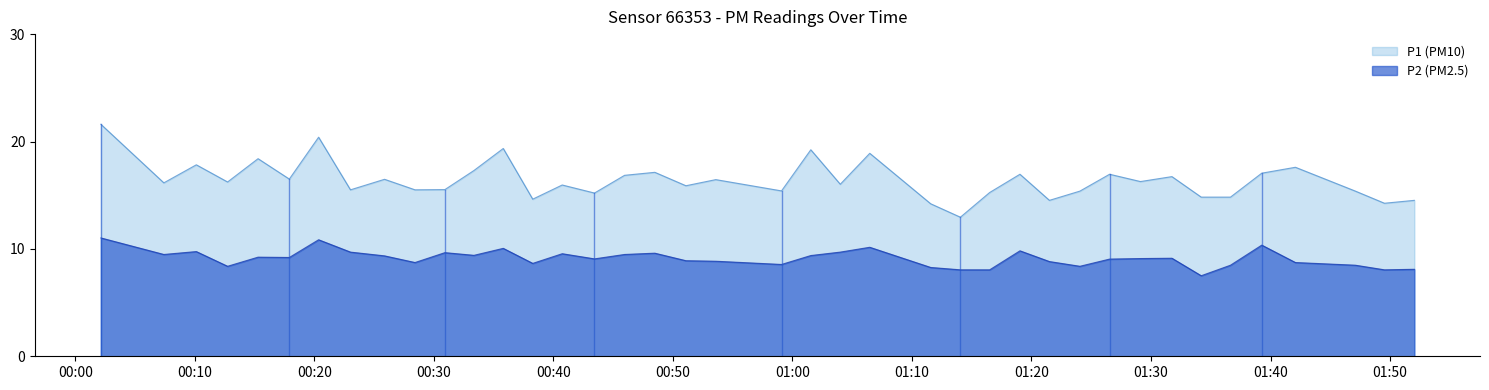

In P2, how many points are higher than both neighbors (excluding endpoints)?

11